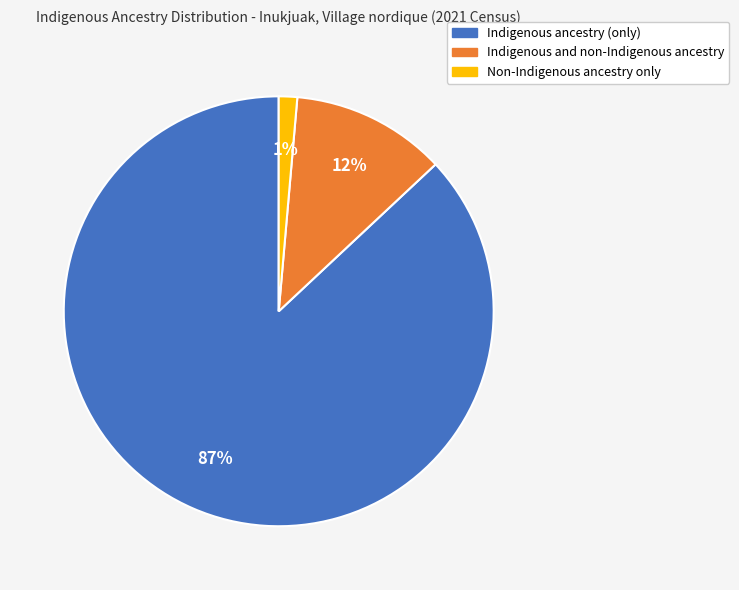

Is the sum of Non-Indigenous ancestry only and Indigenous ancestry (only) greater than half?

Yes